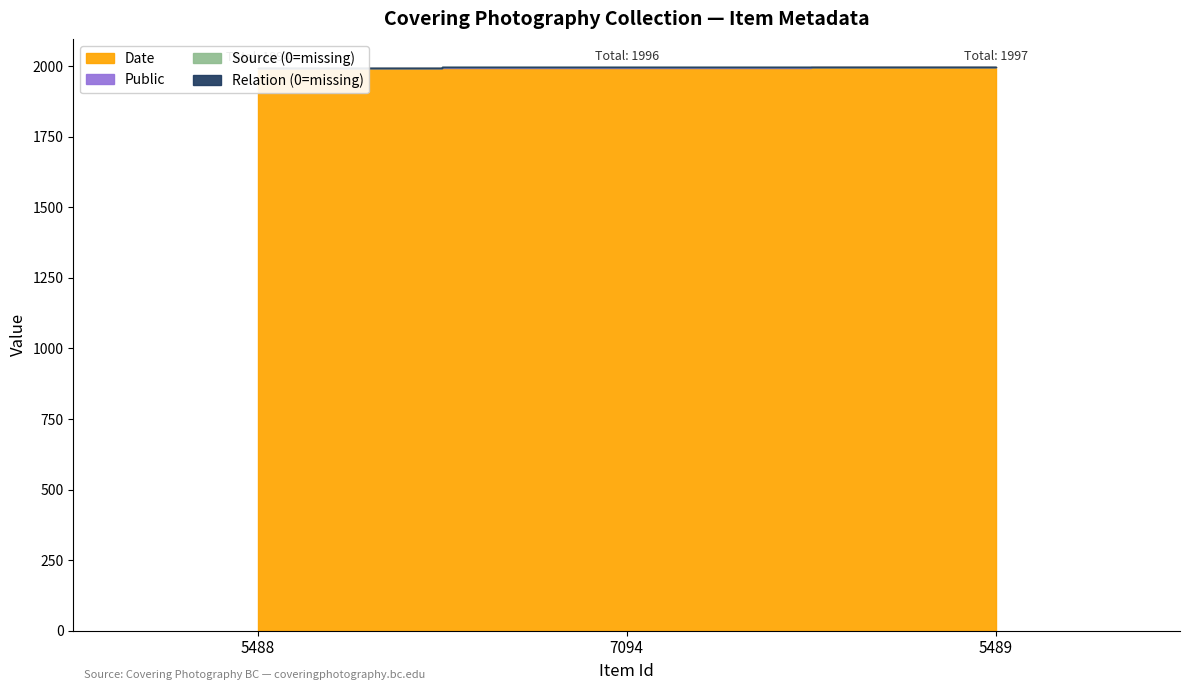

How many lines are shown in the chart?

4